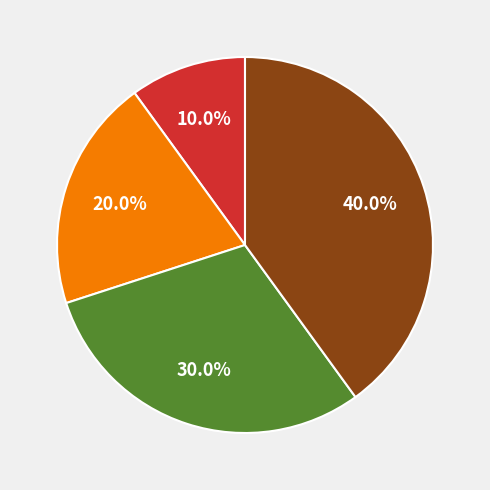

Is there a majority slice in this chart?

No